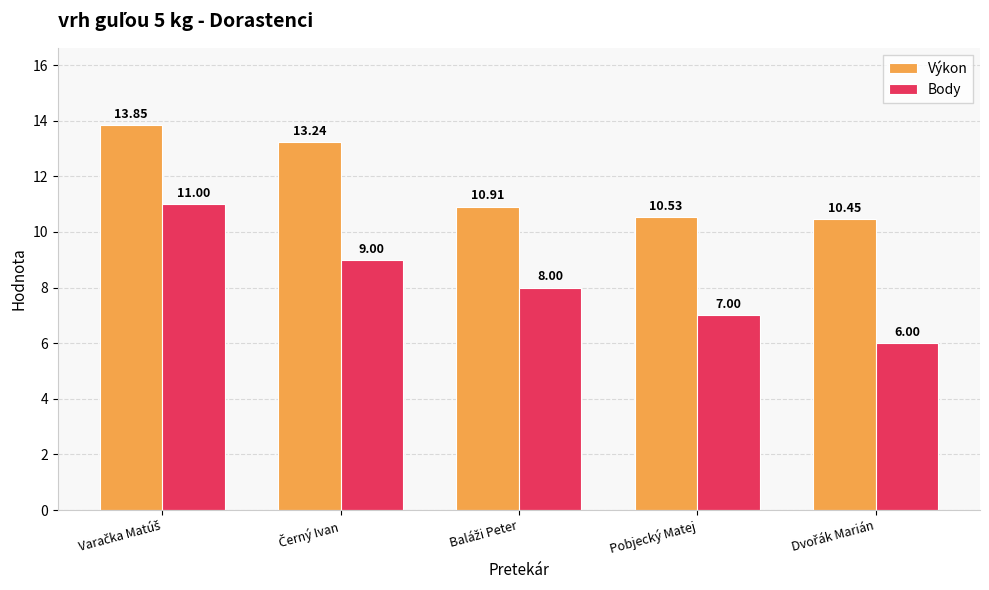

Which series has the largest range (max minus min)?

Body